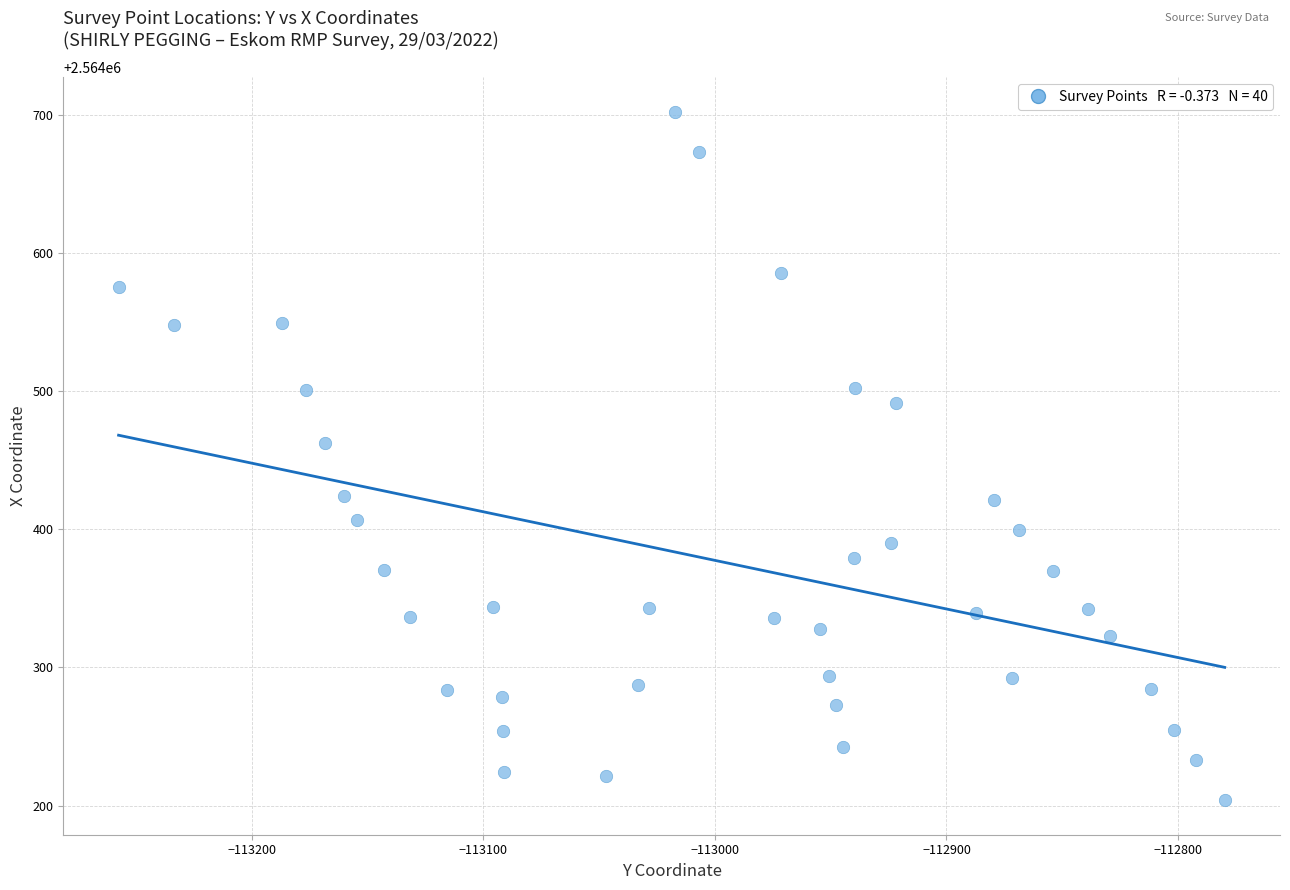

What Y value in the scatter plot is closest to 2564453?

2564462.8